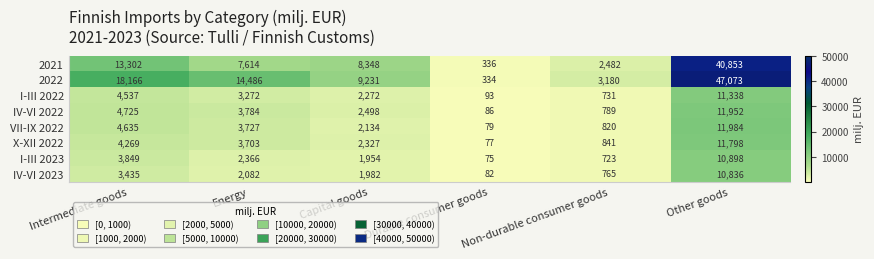

Between Energy and Capital goods, which series saw the biggest shift?

2022